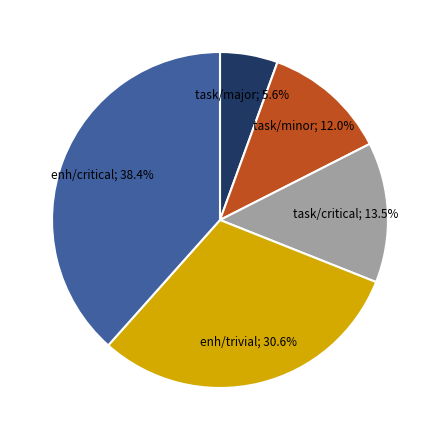

Count the number of slices in the pie.

5